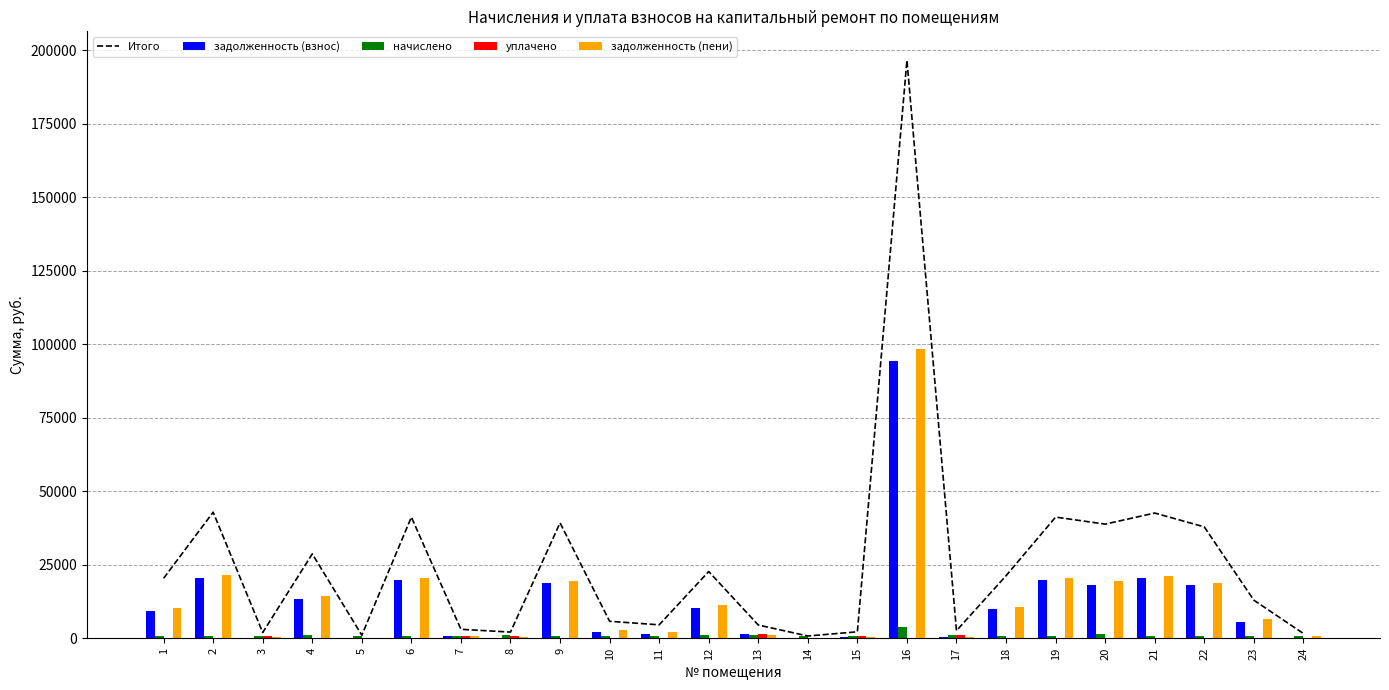

Is the value of Итого at 9 greater than the value of задолженность (пени) at 7?

Yes